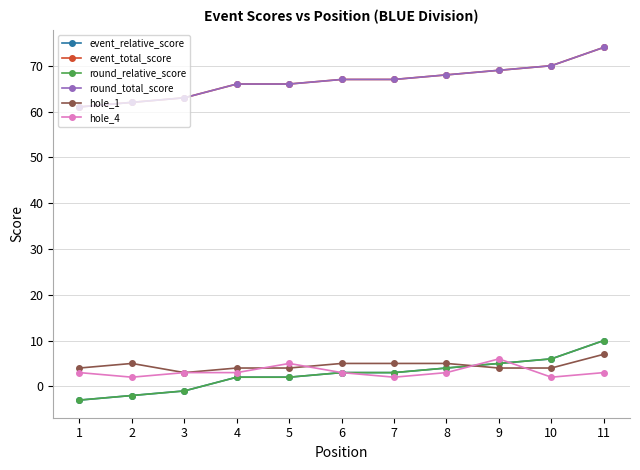

Is this an area chart (filled region under the line)?

No